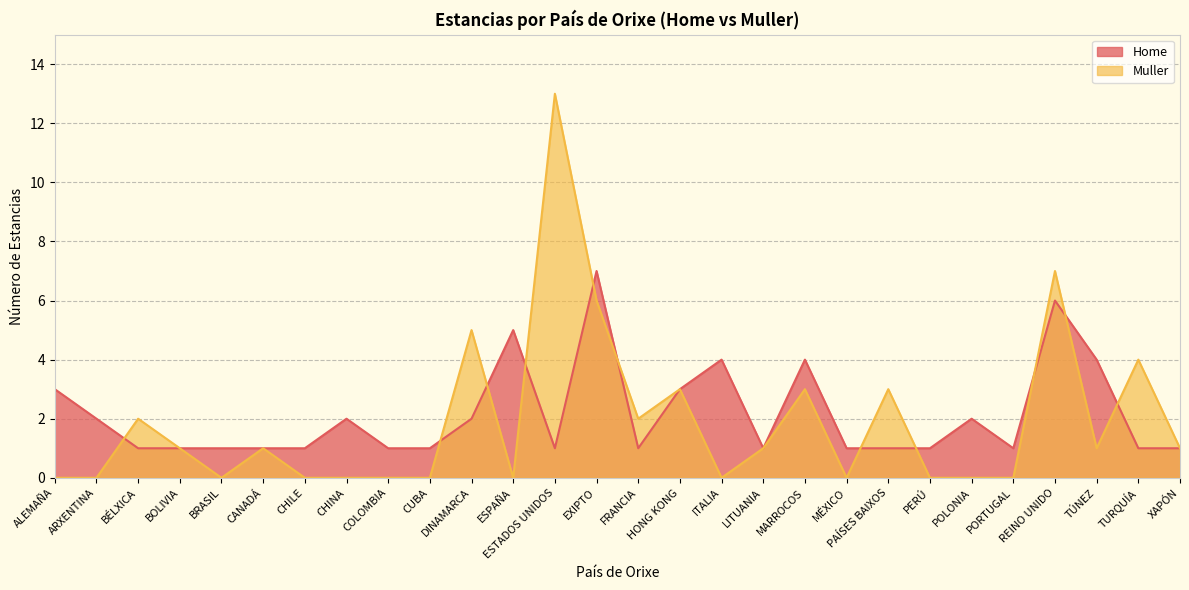

What is the sum of the Muller values at CUBA and MARROCOS?

3